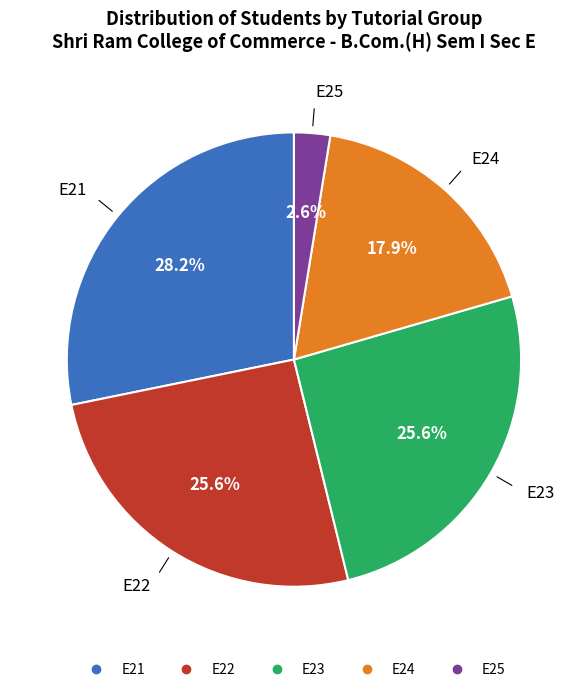

Does E21 account for over 50% of the chart?

No